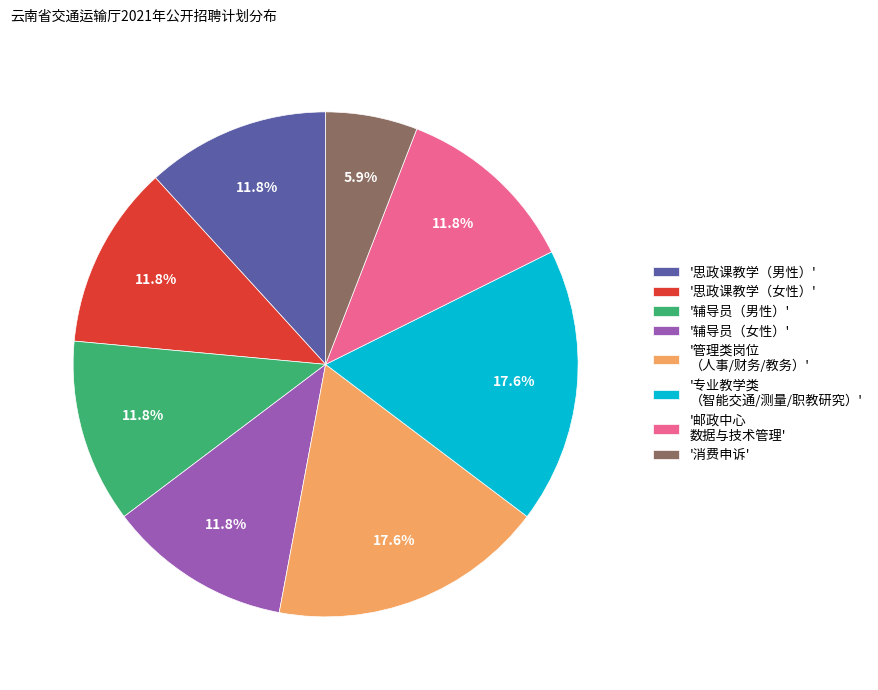

Which category has the smallest portion of the pie?

'消费申诉'